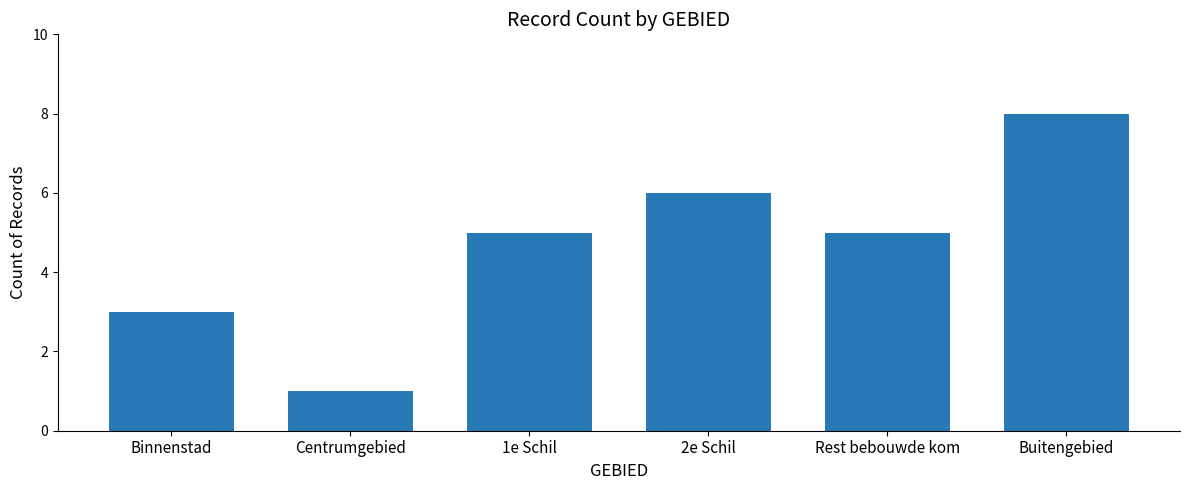

Read the value at Buitengebied.

8